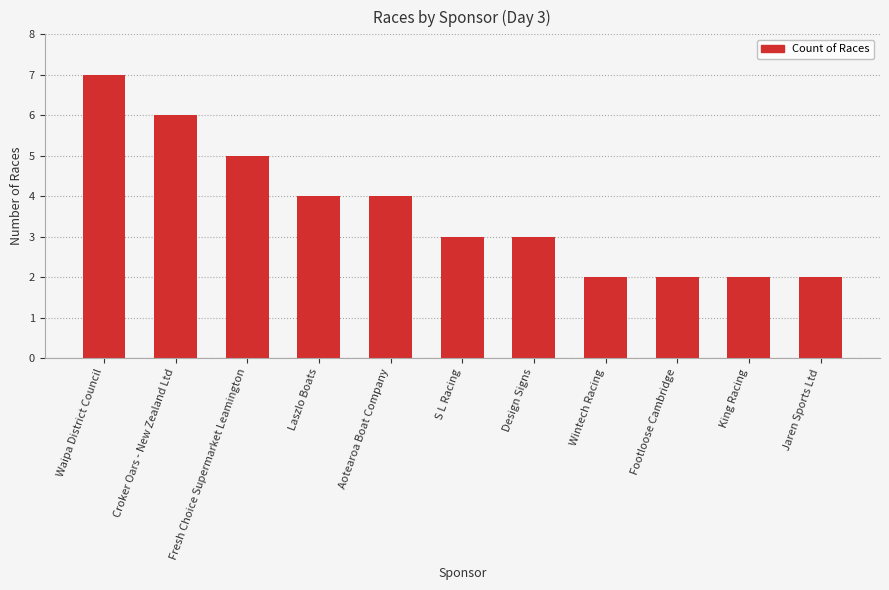

What is the value of the 11th bar from the left?

2